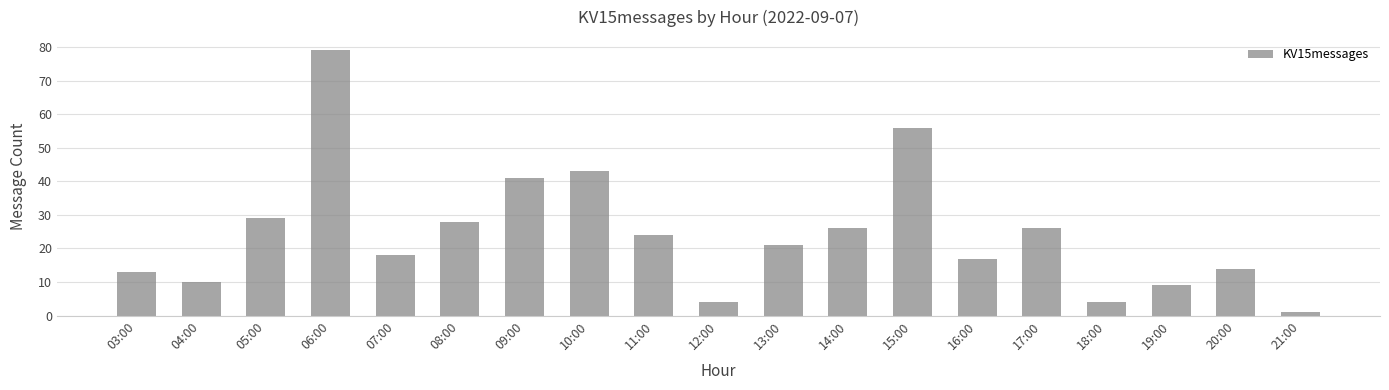

The value at 06:00 is 51. True or false?

False